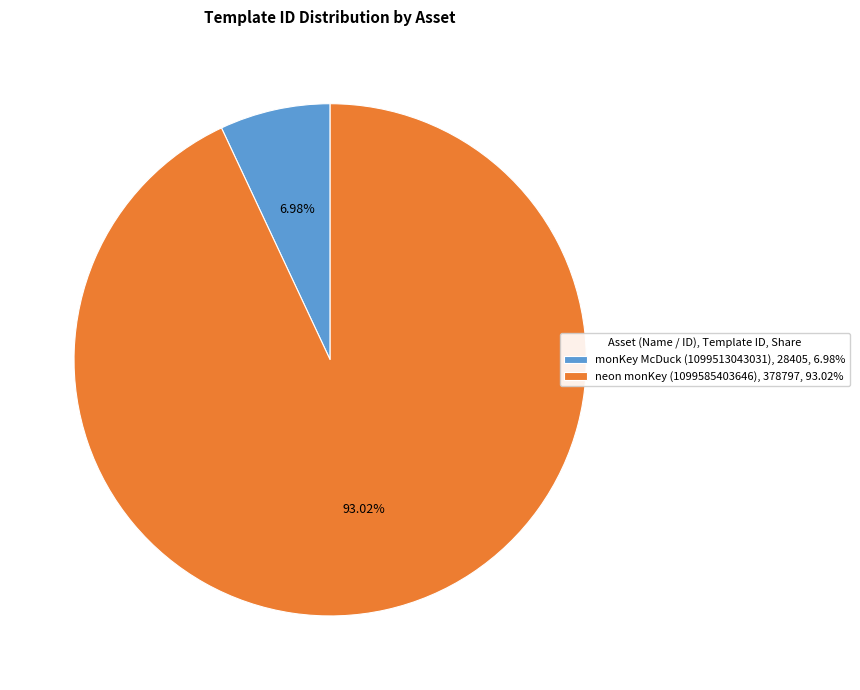

Rank the categories by value from lowest to highest.

monKey McDuck (1099513043031), neon monKey (1099585403646)